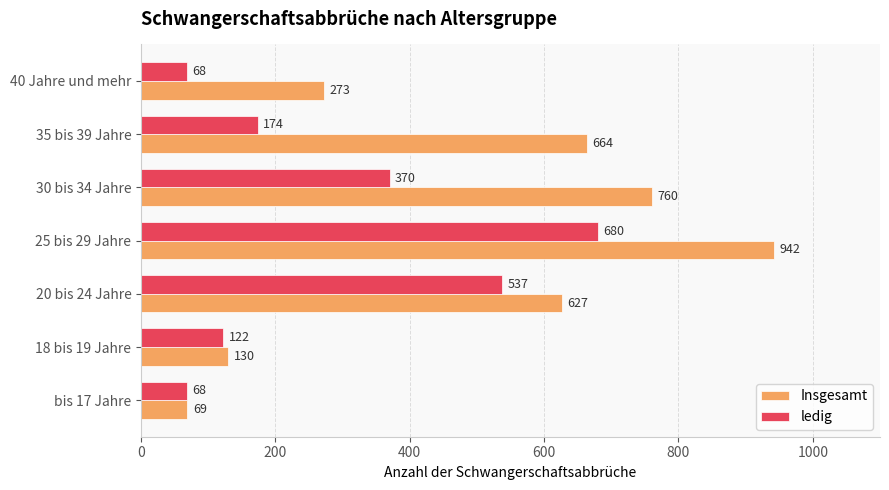

How many data points does each series have?

7